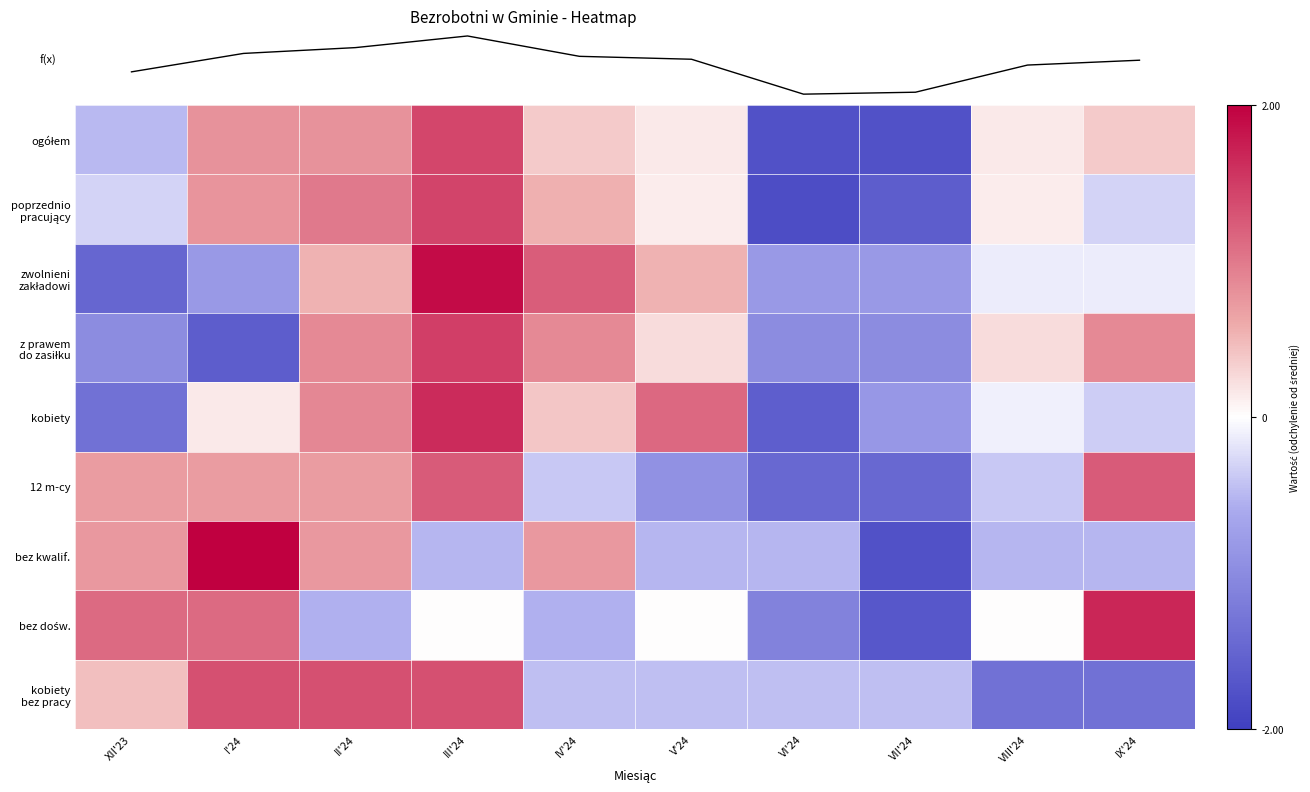

Rank the series by their maximum value, from highest to lowest.

f(x), bez kwalif., zwolnieni zakładowi, bez dośw., kobiety, z prawem do zasiłku, poprzednio pracujący, ogółem, kobiety bez pracy, 12 m-cy